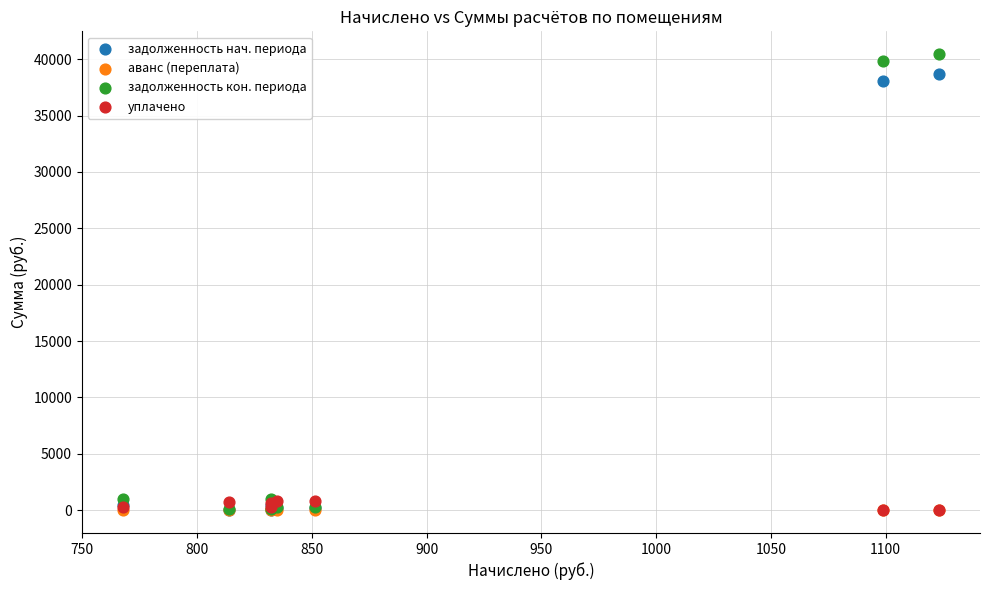

What are all the series names shown in the legend?

задолженность нач. периода, аванс (переплата), задолженность кон. периода, уплачено